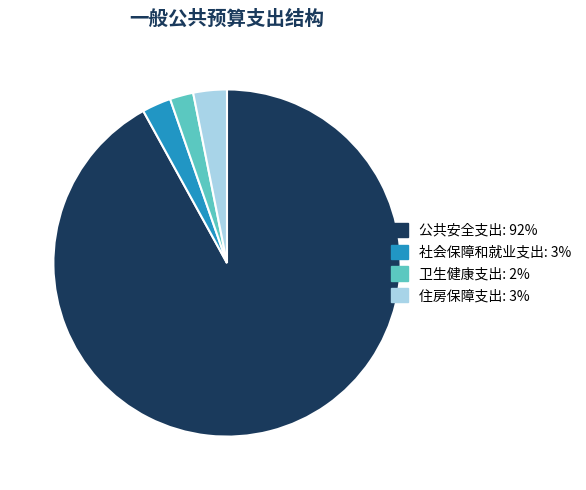

Is there a majority slice in this chart?

Yes